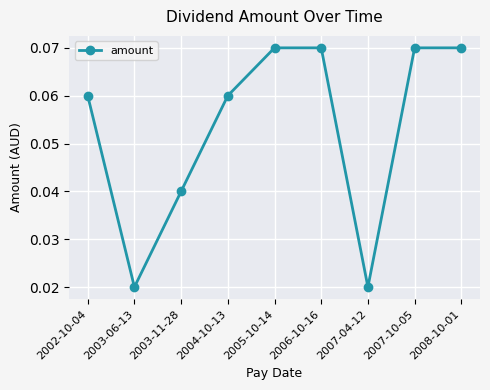

At which category does the data reach its first local valley?

2003-06-13